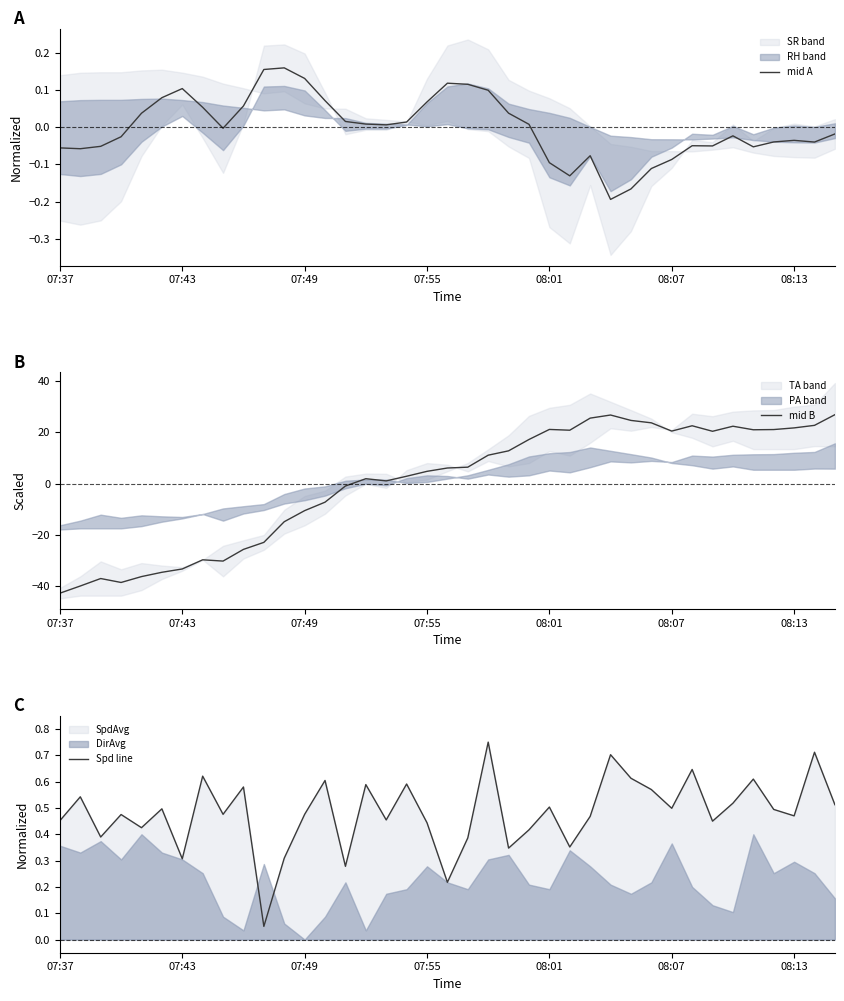

What is the value of the Spd line point at the 33rd from the left?

0.4